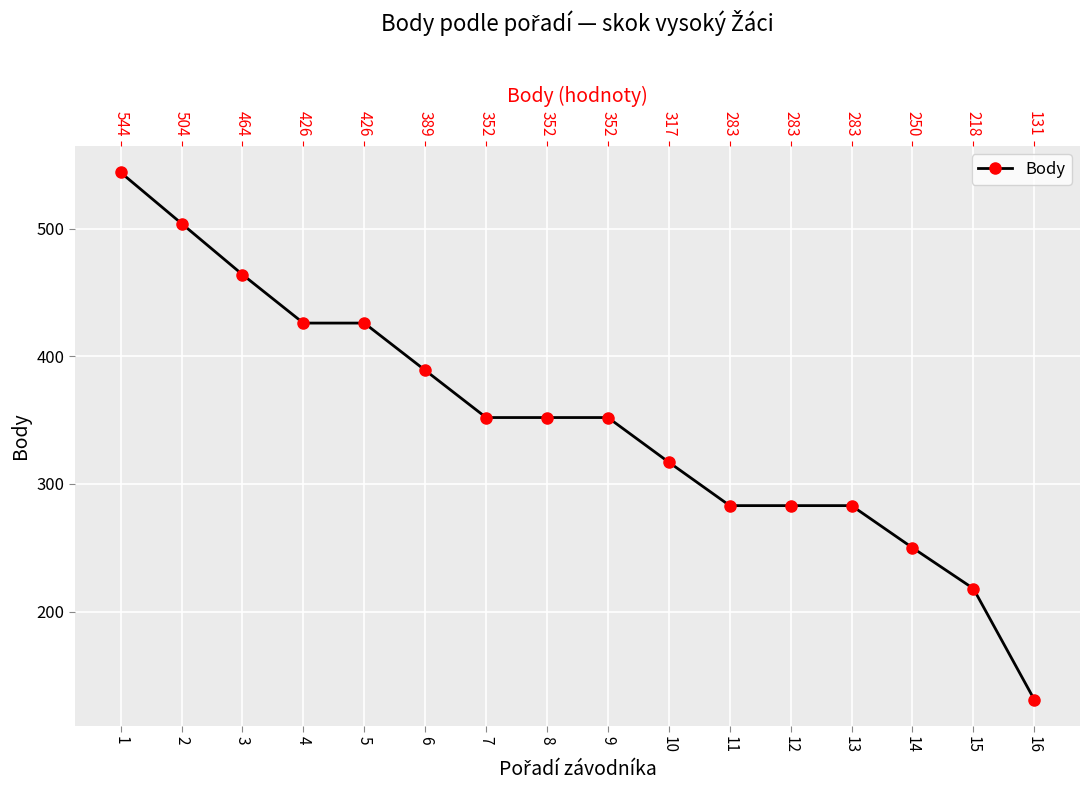

At which category does the chart reach its peak across all series?

1